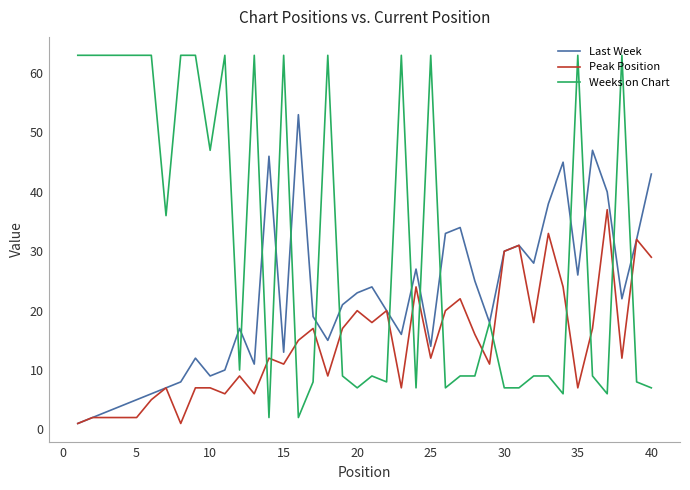

Which series has the largest total across all categories?

Weeks on Chart